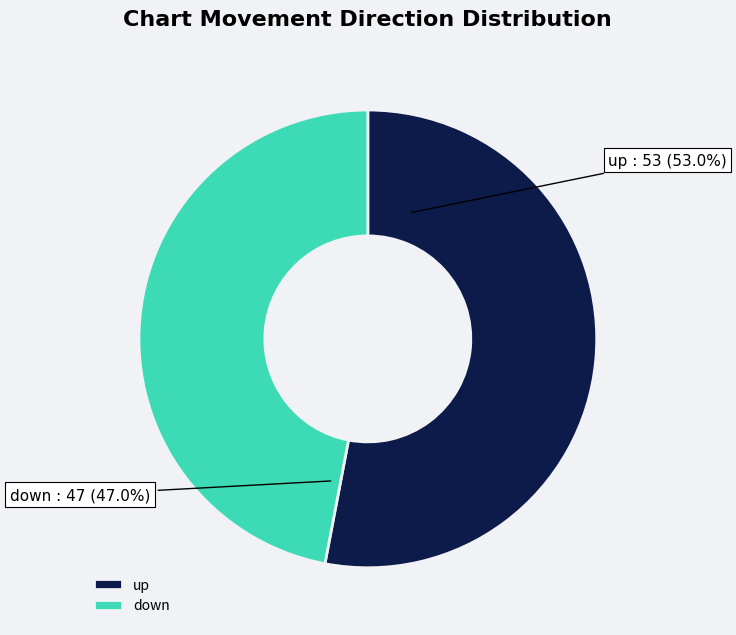

How many slices are in this pie chart?

2